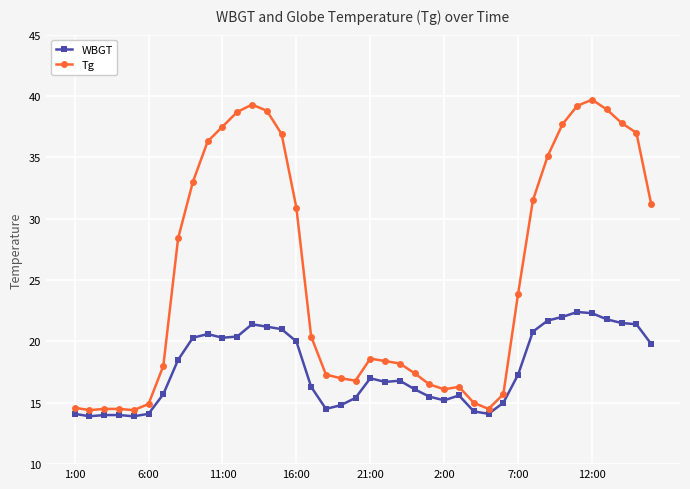

What is the difference between the maximum and minimum values in the Tg series?

25.3